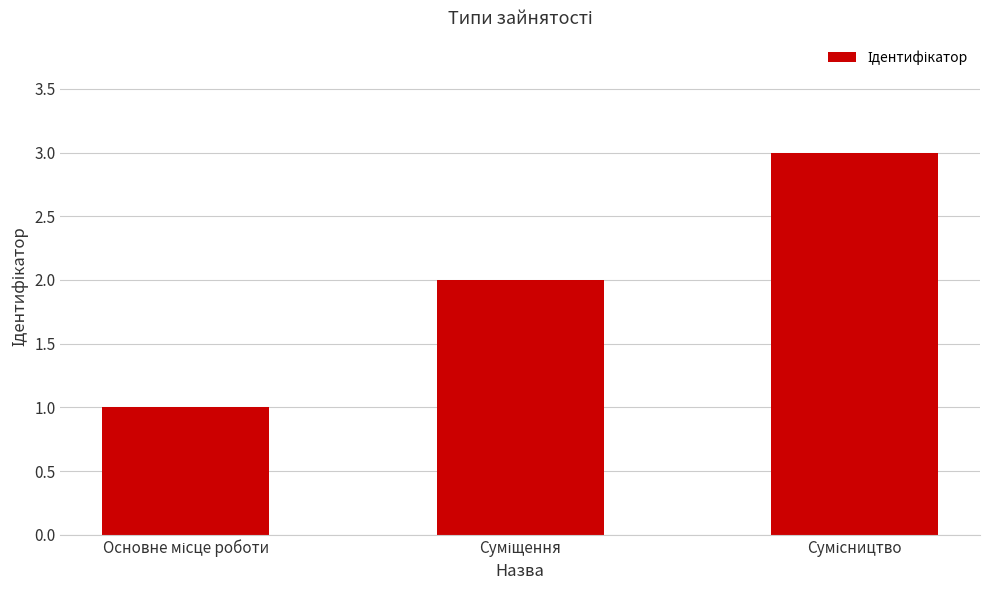

What is the greatest value displayed?

3